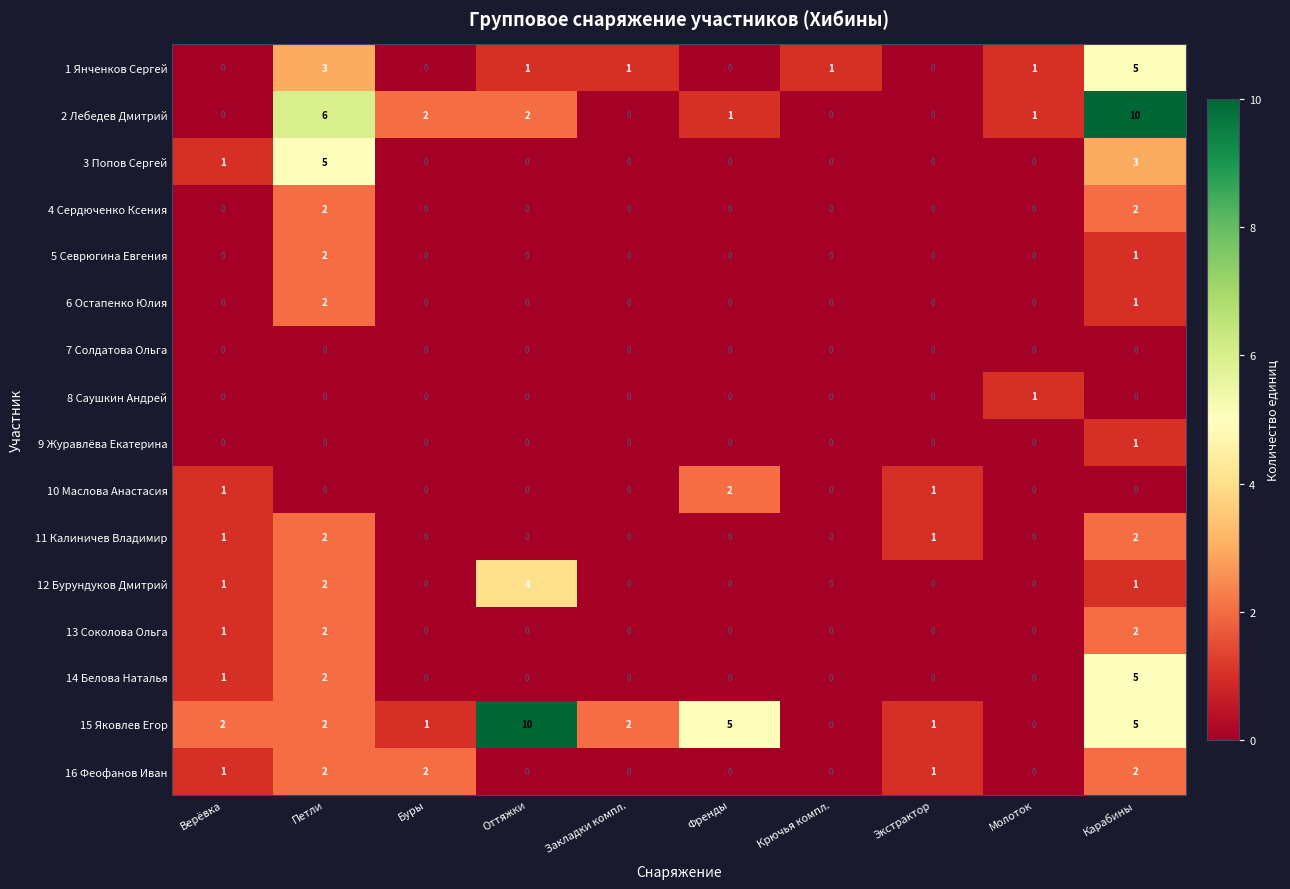

What is the sum of the 16 Феофанов Иван values at Карабины and Буры?

4